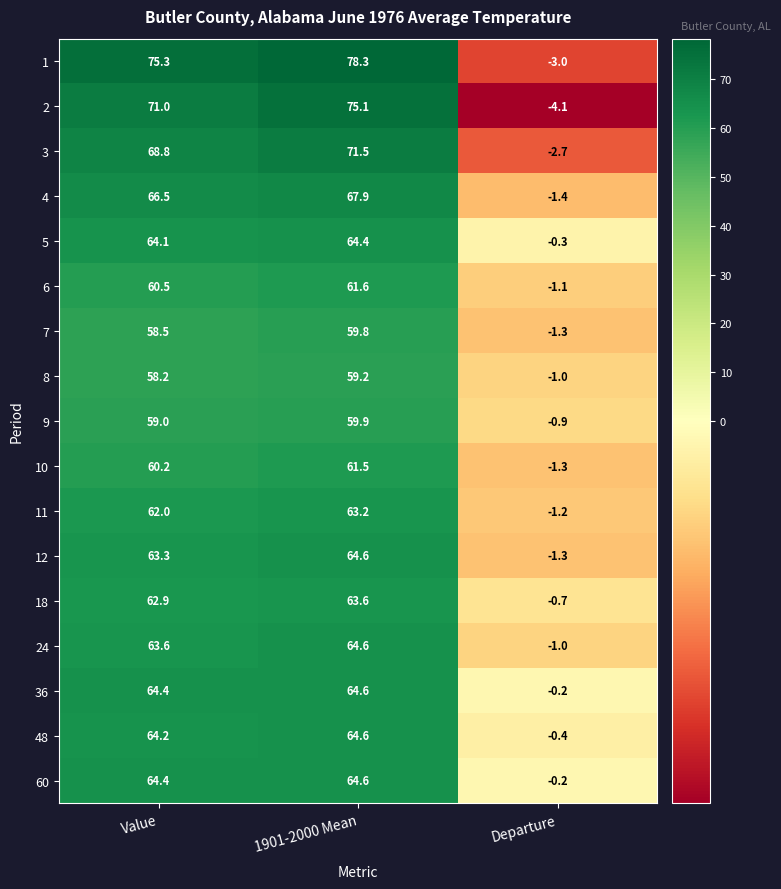

What is the average value of the 4 series?

44.3